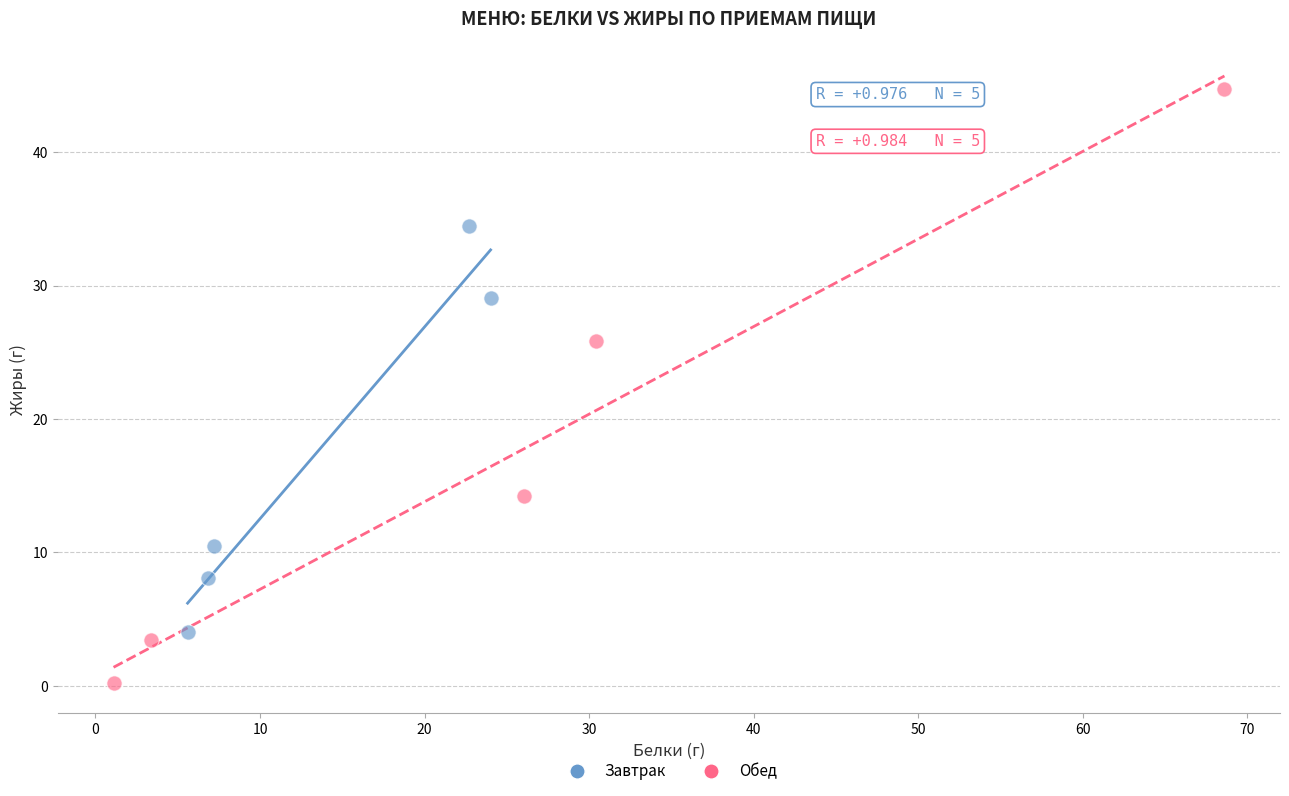

Which series reaches the minimum Y coordinate?

Обед